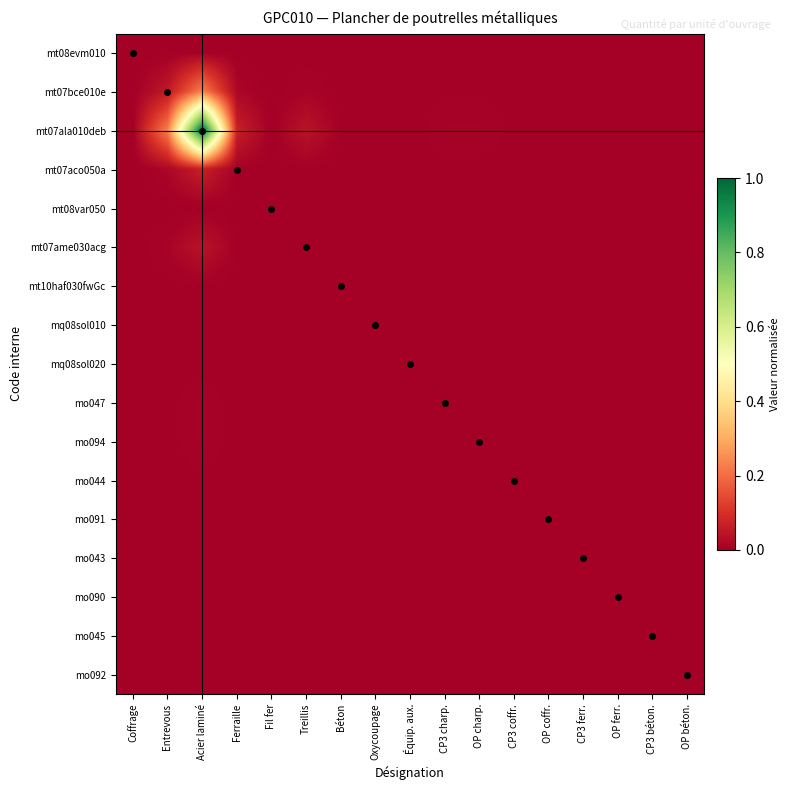

Reading right to left, what are all the values shown in this chart?

mt08evm010: OP béton.=0.0	CP3 béton.=0.0	OP ferr.=0.0	CP3 ferr.=0.0	OP coffr.=0.0	CP3 coffr.=0.0	OP charp.=0.0	CP3 charp.=0.0	Équip. aux.=0.0	Oxycoupage=0.0	Béton=0.0	Treillis=0.0	Fil fer=0.0	Ferraille=0.0	Acier laminé=0.0	Entrevous=0.0	Coffrage=0.0
mt07bce010e: OP béton.=0.0	CP3 béton.=0.0	OP ferr.=0.0	CP3 ferr.=0.0	OP coffr.=0.0	CP3 coffr.=0.0	OP charp.=0.0	CP3 charp.=0.0	Équip. aux.=0.0	Oxycoupage=0.0	Béton=0.0	Treillis=0.0	Fil fer=0.0	Ferraille=0.0	Acier laminé=0.2	Entrevous=0.1	Coffrage=0.0
mt07ala010deb: OP béton.=0.0	CP3 béton.=0.0	OP ferr.=0.0	CP3 ferr.=0.0	OP coffr.=0.0	CP3 coffr.=0.0	OP charp.=0.0	CP3 charp.=0.0	Équip. aux.=0.0	Oxycoupage=0.0	Béton=0.0	Treillis=0.0	Fil fer=0.0	Ferraille=0.1	Acier laminé=1.0	Entrevous=0.2	Coffrage=0.0
mt07aco050a: OP béton.=0.0	CP3 béton.=0.0	OP ferr.=0.0	CP3 ferr.=0.0	OP coffr.=0.0	CP3 coffr.=0.0	OP charp.=0.0	CP3 charp.=0.0	Équip. aux.=0.0	Oxycoupage=0.0	Béton=0.0	Treillis=0.0	Fil fer=0.0	Ferraille=0.0	Acier laminé=0.1	Entrevous=0.0	Coffrage=0.0
mt08var050: OP béton.=0.0	CP3 béton.=0.0	OP ferr.=0.0	CP3 ferr.=0.0	OP coffr.=0.0	CP3 coffr.=0.0	OP charp.=0.0	CP3 charp.=0.0	Équip. aux.=0.0	Oxycoupage=0.0	Béton=0.0	Treillis=0.0	Fil fer=0.0	Ferraille=0.0	Acier laminé=0.0	Entrevous=0.0	Coffrage=0.0
mt07ame030acg: OP béton.=0.0	CP3 béton.=0.0	OP ferr.=0.0	CP3 ferr.=0.0	OP coffr.=0.0	CP3 coffr.=0.0	OP charp.=0.0	CP3 charp.=0.0	Équip. aux.=0.0	Oxycoupage=0.0	Béton=0.0	Treillis=0.0	Fil fer=0.0	Ferraille=0.0	Acier laminé=0.0	Entrevous=0.0	Coffrage=0.0
mt10haf030fwGc: OP béton.=0.0	CP3 béton.=0.0	OP ferr.=0.0	CP3 ferr.=0.0	OP coffr.=0.0	CP3 coffr.=0.0	OP charp.=0.0	CP3 charp.=0.0	Équip. aux.=0.0	Oxycoupage=0.0	Béton=0.0	Treillis=0.0	Fil fer=0.0	Ferraille=0.0	Acier laminé=0.0	Entrevous=0.0	Coffrage=0.0
mq08sol010: OP béton.=0.0	CP3 béton.=0.0	OP ferr.=0.0	CP3 ferr.=0.0	OP coffr.=0.0	CP3 coffr.=0.0	OP charp.=0.0	CP3 charp.=0.0	Équip. aux.=0.0	Oxycoupage=0.0	Béton=0.0	Treillis=0.0	Fil fer=0.0	Ferraille=0.0	Acier laminé=0.0	Entrevous=0.0	Coffrage=0.0
mq08sol020: OP béton.=0.0	CP3 béton.=0.0	OP ferr.=0.0	CP3 ferr.=0.0	OP coffr.=0.0	CP3 coffr.=0.0	OP charp.=0.0	CP3 charp.=0.0	Équip. aux.=0.0	Oxycoupage=0.0	Béton=0.0	Treillis=0.0	Fil fer=0.0	Ferraille=0.0	Acier laminé=0.0	Entrevous=0.0	Coffrage=0.0
mo047: OP béton.=0.0	CP3 béton.=0.0	OP ferr.=0.0	CP3 ferr.=0.0	OP coffr.=0.0	CP3 coffr.=0.0	OP charp.=0.0	CP3 charp.=0.0	Équip. aux.=0.0	Oxycoupage=0.0	Béton=0.0	Treillis=0.0	Fil fer=0.0	Ferraille=0.0	Acier laminé=0.0	Entrevous=0.0	Coffrage=0.0
mo094: OP béton.=0.0	CP3 béton.=0.0	OP ferr.=0.0	CP3 ferr.=0.0	OP coffr.=0.0	CP3 coffr.=0.0	OP charp.=0.0	CP3 charp.=0.0	Équip. aux.=0.0	Oxycoupage=0.0	Béton=0.0	Treillis=0.0	Fil fer=0.0	Ferraille=0.0	Acier laminé=0.0	Entrevous=0.0	Coffrage=0.0
mo044: OP béton.=0.0	CP3 béton.=0.0	OP ferr.=0.0	CP3 ferr.=0.0	OP coffr.=0.0	CP3 coffr.=0.0	OP charp.=0.0	CP3 charp.=0.0	Équip. aux.=0.0	Oxycoupage=0.0	Béton=0.0	Treillis=0.0	Fil fer=0.0	Ferraille=0.0	Acier laminé=0.0	Entrevous=0.0	Coffrage=0.0
mo091: OP béton.=0.0	CP3 béton.=0.0	OP ferr.=0.0	CP3 ferr.=0.0	OP coffr.=0.0	CP3 coffr.=0.0	OP charp.=0.0	CP3 charp.=0.0	Équip. aux.=0.0	Oxycoupage=0.0	Béton=0.0	Treillis=0.0	Fil fer=0.0	Ferraille=0.0	Acier laminé=0.0	Entrevous=0.0	Coffrage=0.0
mo043: OP béton.=0.0	CP3 béton.=0.0	OP ferr.=0.0	CP3 ferr.=0.0	OP coffr.=0.0	CP3 coffr.=0.0	OP charp.=0.0	CP3 charp.=0.0	Équip. aux.=0.0	Oxycoupage=0.0	Béton=0.0	Treillis=0.0	Fil fer=0.0	Ferraille=0.0	Acier laminé=0.0	Entrevous=0.0	Coffrage=0.0
mo090: OP béton.=0.0	CP3 béton.=0.0	OP ferr.=0.0	CP3 ferr.=0.0	OP coffr.=0.0	CP3 coffr.=0.0	OP charp.=0.0	CP3 charp.=0.0	Équip. aux.=0.0	Oxycoupage=0.0	Béton=0.0	Treillis=0.0	Fil fer=0.0	Ferraille=0.0	Acier laminé=0.0	Entrevous=0.0	Coffrage=0.0
mo045: OP béton.=0.0	CP3 béton.=0.0	OP ferr.=0.0	CP3 ferr.=0.0	OP coffr.=0.0	CP3 coffr.=0.0	OP charp.=0.0	CP3 charp.=0.0	Équip. aux.=0.0	Oxycoupage=0.0	Béton=0.0	Treillis=0.0	Fil fer=0.0	Ferraille=0.0	Acier laminé=0.0	Entrevous=0.0	Coffrage=0.0
mo092: OP béton.=0.0	CP3 béton.=0.0	OP ferr.=0.0	CP3 ferr.=0.0	OP coffr.=0.0	CP3 coffr.=0.0	OP charp.=0.0	CP3 charp.=0.0	Équip. aux.=0.0	Oxycoupage=0.0	Béton=0.0	Treillis=0.0	Fil fer=0.0	Ferraille=0.0	Acier laminé=0.0	Entrevous=0.0	Coffrage=0.0